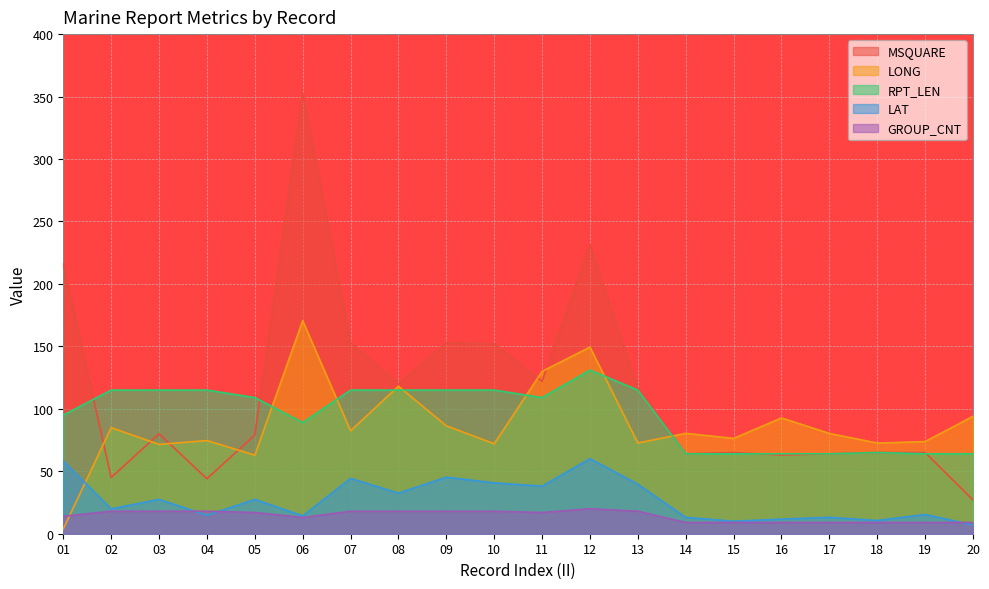

In RPT_LEN, how many points are lower than both neighbors (excluding endpoints)?

2